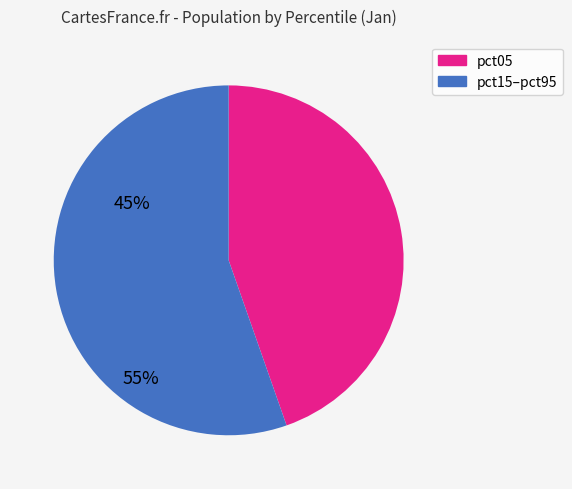

Is there any slice that represents more than half of the pie?

Yes